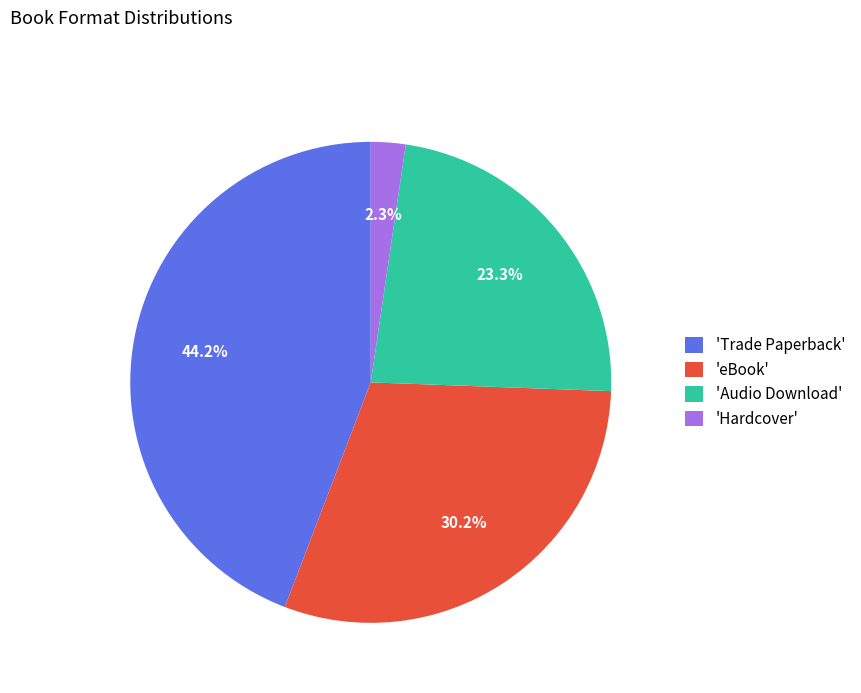

Is there any slice that represents more than half of the pie?

No